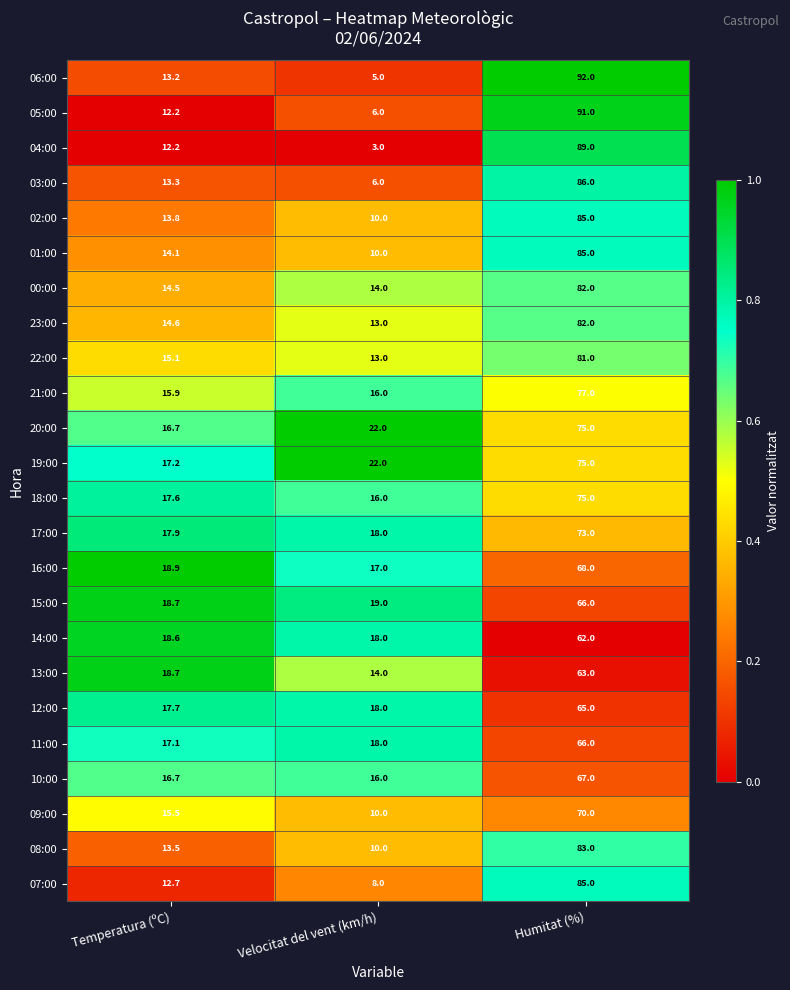

What is the sum of all 03:00 values?

105.3